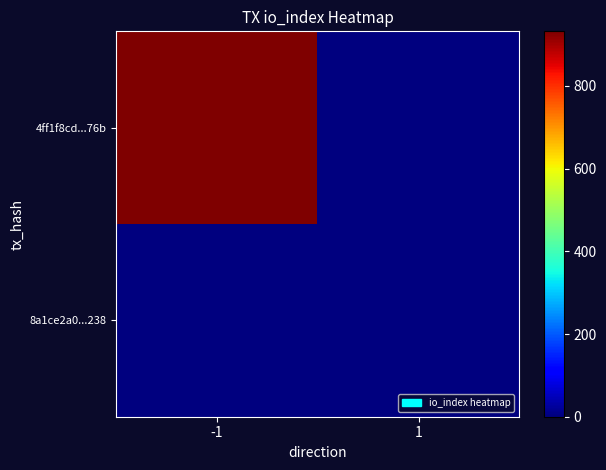

Which label corresponds to the smallest value in the chart?

1